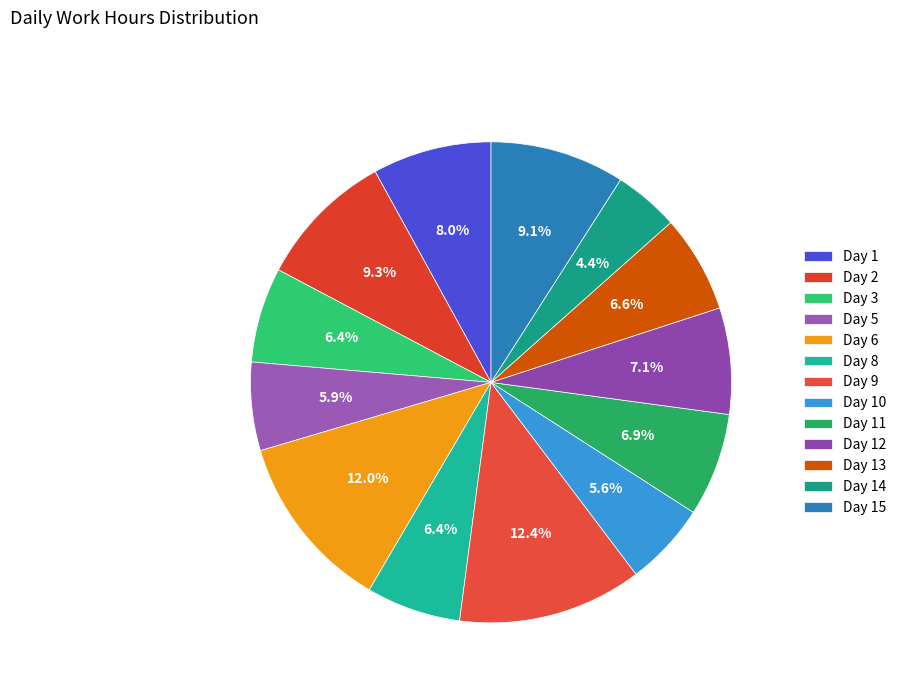

The Day 10 slice represents 19% of the pie. True or false?

False